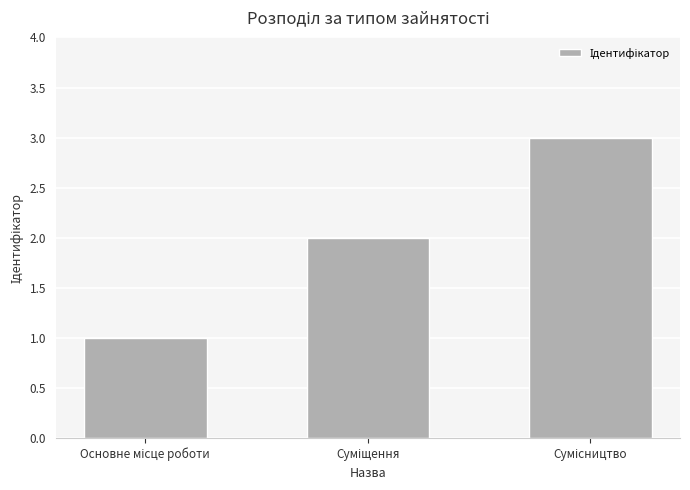

Does the chart contain any negative values?

No